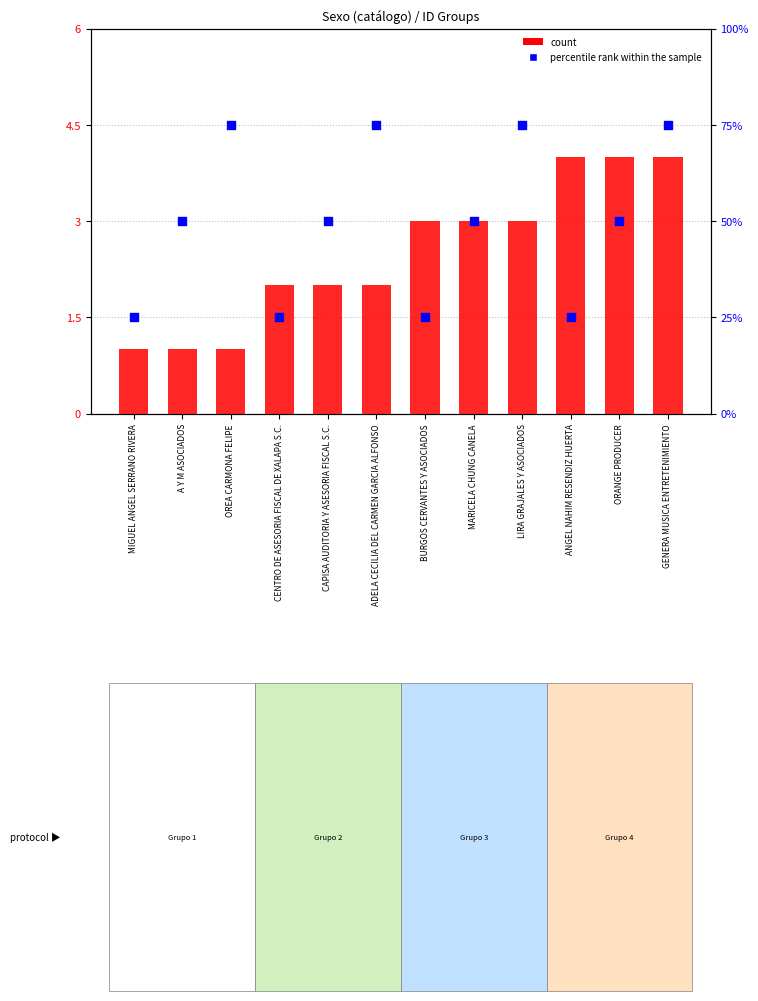

At which category is the sum across all series the highest?

GENERA MUSICA ENTRETENIMIENTO